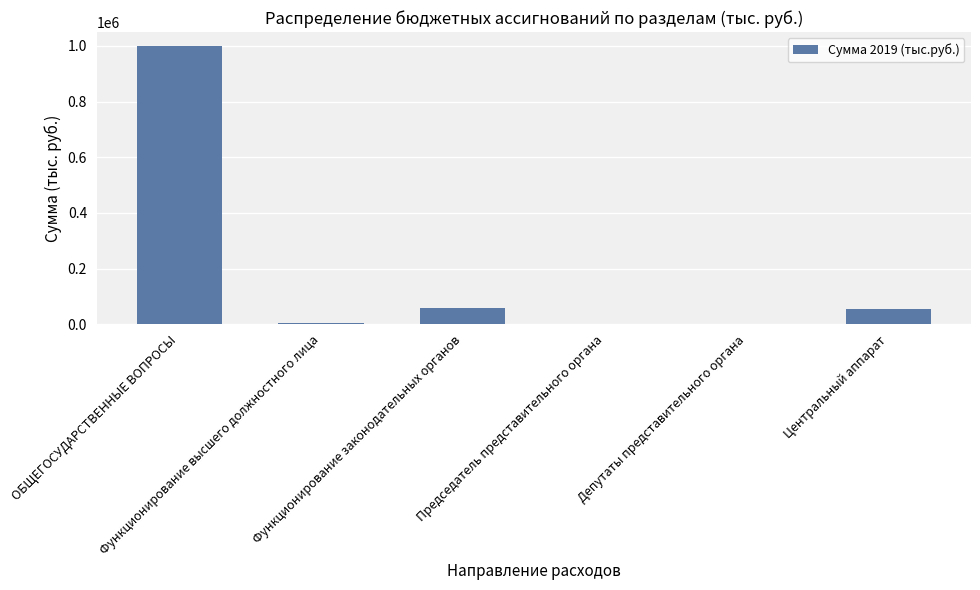

The value at Функционирование законодательных органов is 91680. True or false?

False